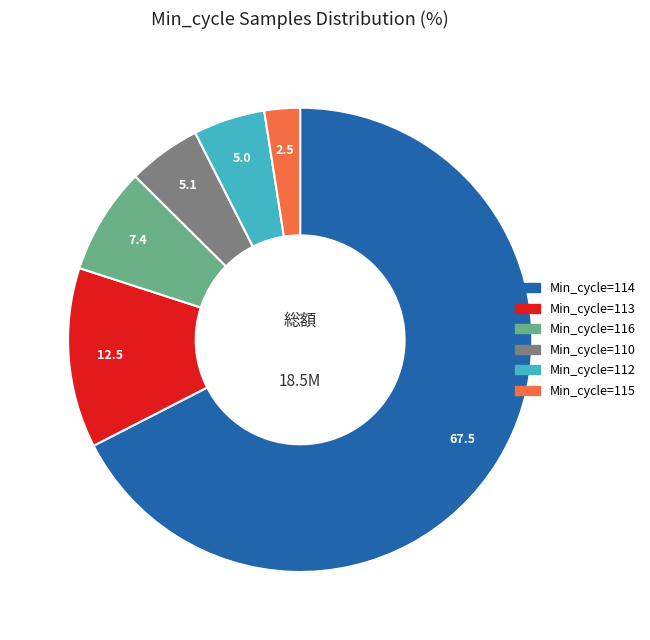

Combined, do Min_cycle=115 and Min_cycle=110 account for over 50%?

No